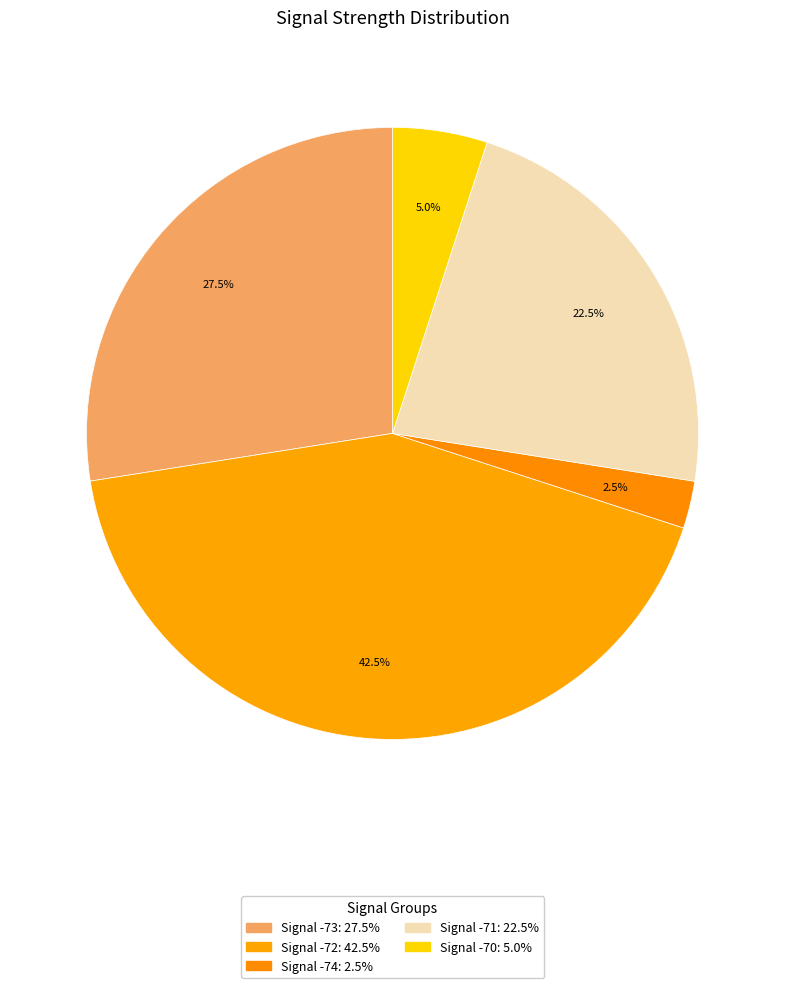

Count the number of slices in the pie.

5